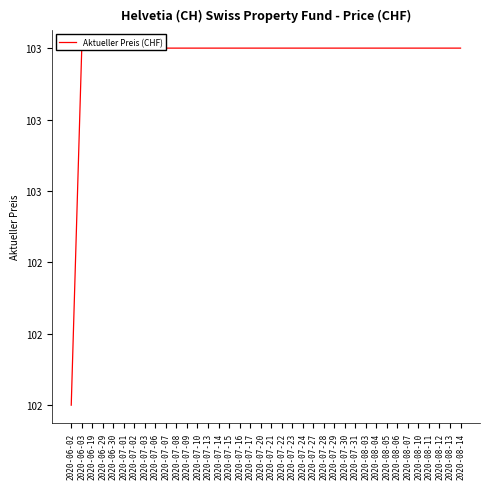

True or false: the data shows 103 at 2020-07-29.

True